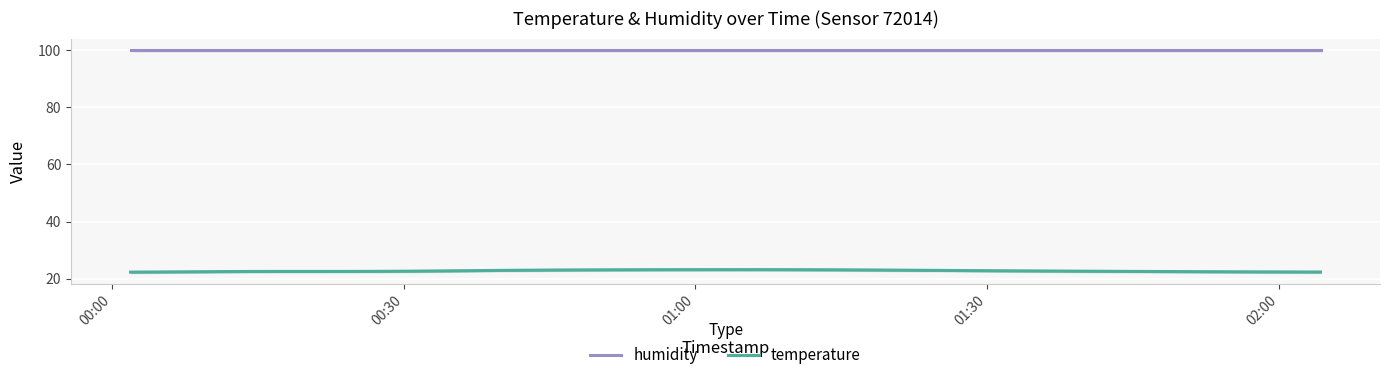

Reading left to right, what are all the values shown in this chart?

humidity: 99.9	99.9	99.9	99.9	99.9	99.9	99.9	99.9	99.9	99.9	99.9	99.9	99.9	99.9	99.9	99.9	99.9	99.9	99.9	99.9	99.9	99.9	99.9	99.9	99.9	99.9	99.9	99.9	99.9	99.9	99.9	99.9	99.9	99.9	99.9	99.9	99.9	99.9	99.9	99.9
temperature: 22.3	22.4	22.5	22.5	22.6	22.6	22.6	22.6	22.6	22.7	22.7	22.8	22.9	23.0	23.1	23.1	23.2	23.2	23.2	23.2	23.2	23.2	23.2	23.1	23.1	23.0	23.0	22.9	22.8	22.8	22.7	22.7	22.6	22.6	22.5	22.5	22.5	22.4	22.4	22.4